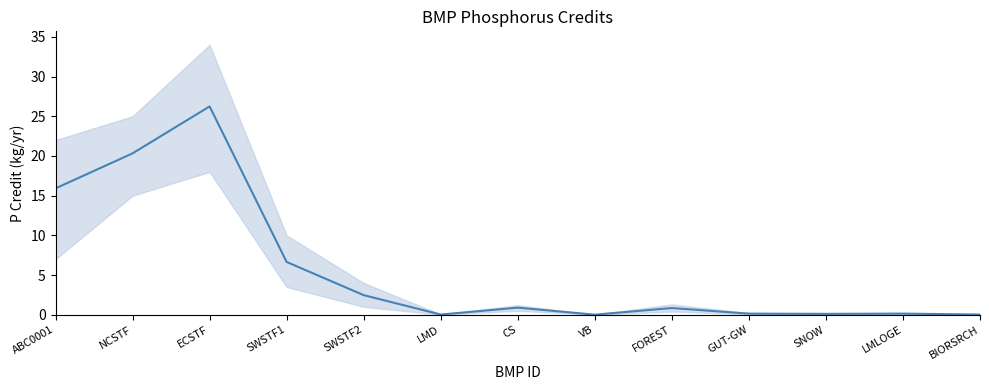

How many interior local valleys (lower than both neighbors) does the data have?

3